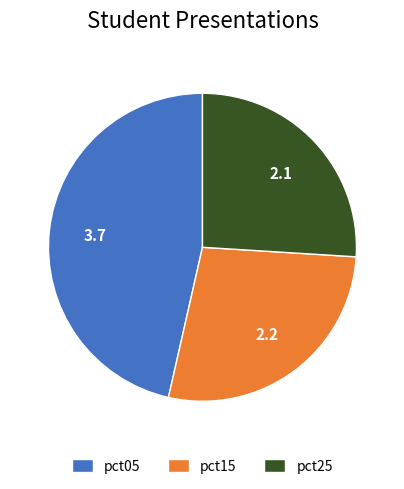

Combined, do pct25 and pct05 account for over 50%?

Yes